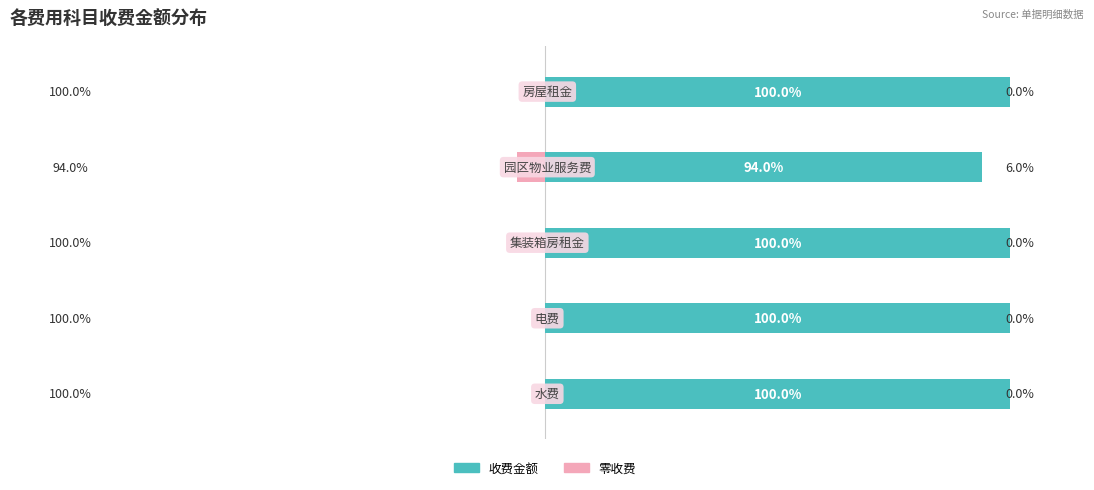

At 1, list the series in order from smallest to largest.

零收费, 收费金额